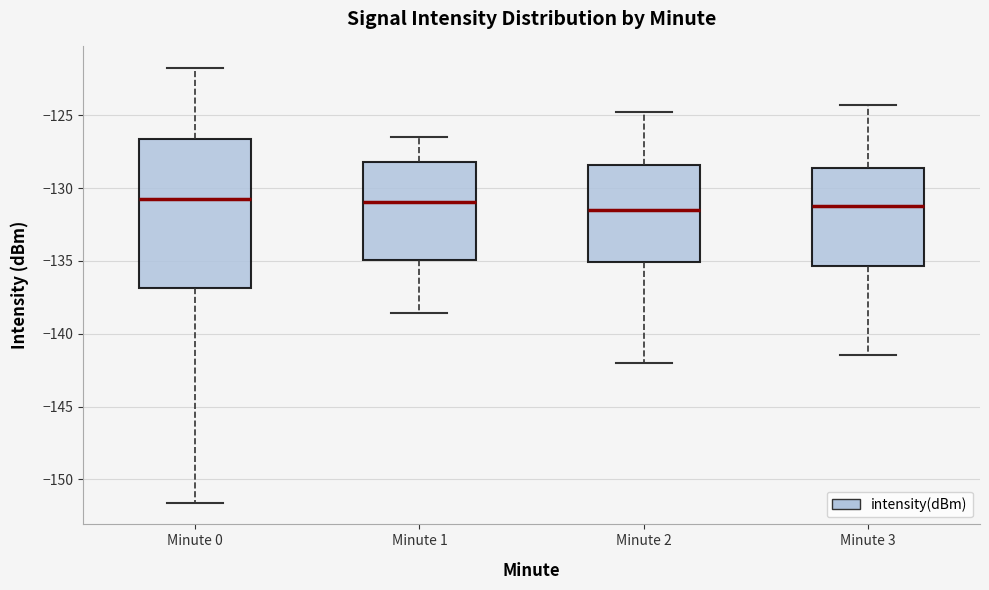

Reading left to right, read every box against the y-axis: the position of its median line, the range the box covers, and the ends of its whiskers. The values are not printed on the chart, so give them approximately, as read against the axis.

Minute 0: median -131.0, box -137.0 to -126.5, whiskers -151.5 to -121.5
Minute 1: median -131.0, box -135.0 to -128.0, whiskers -138.5 to -126.5
Minute 2: median -131.5, box -135.0 to -128.5, whiskers -142.0 to -125.0
Minute 3: median -131.0, box -135.5 to -128.5, whiskers -141.5 to -124.5